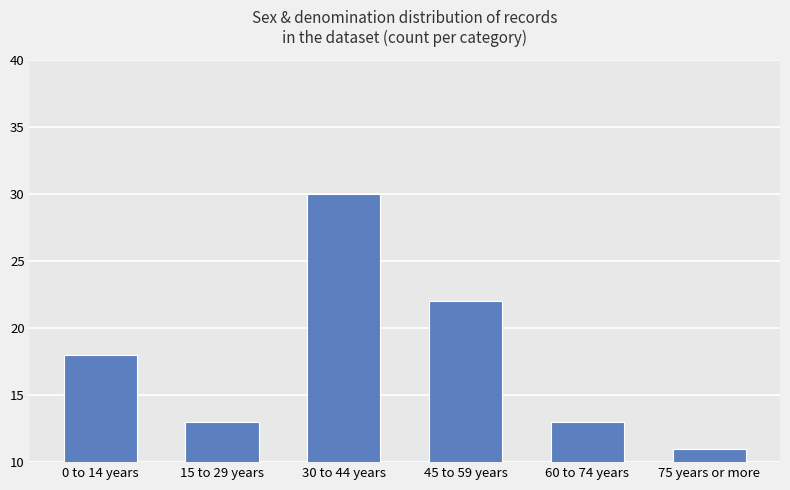

What is the change in value from 15 to 29 years to 30 to 44 years?

+17